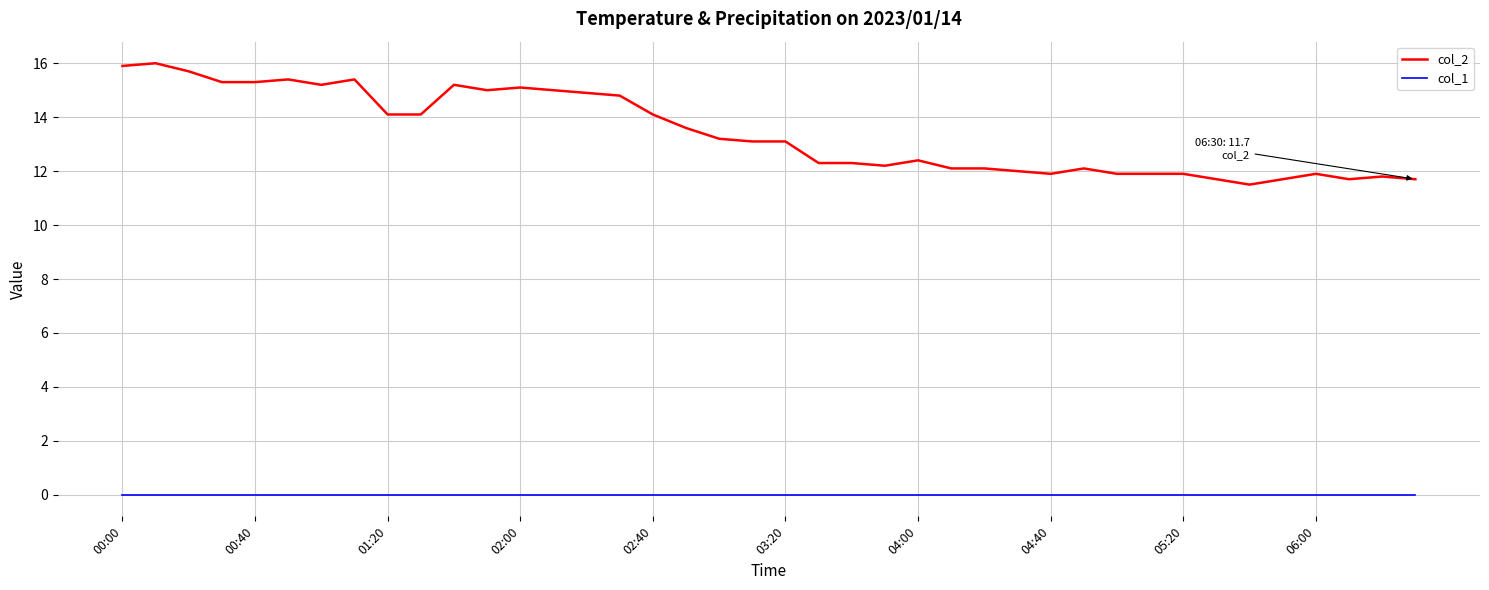

True or false: col_2 and col_1 intersect in this chart.

False